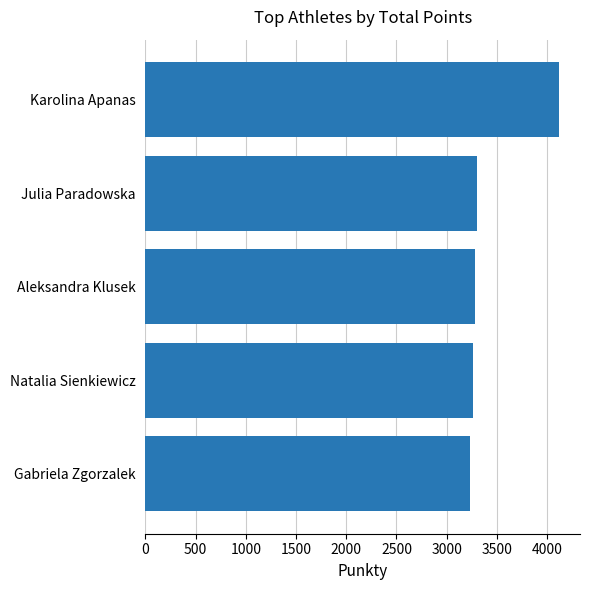

What is the label of the 2nd bar from the bottom?

Natalia Sienkiewicz